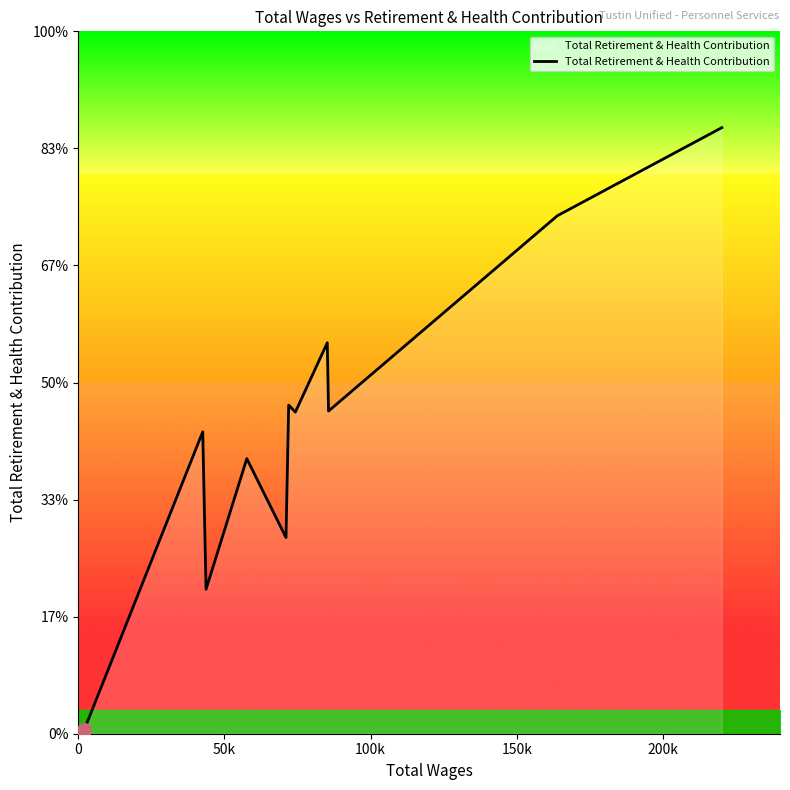

Is this an area chart (filled region under the line)?

Yes